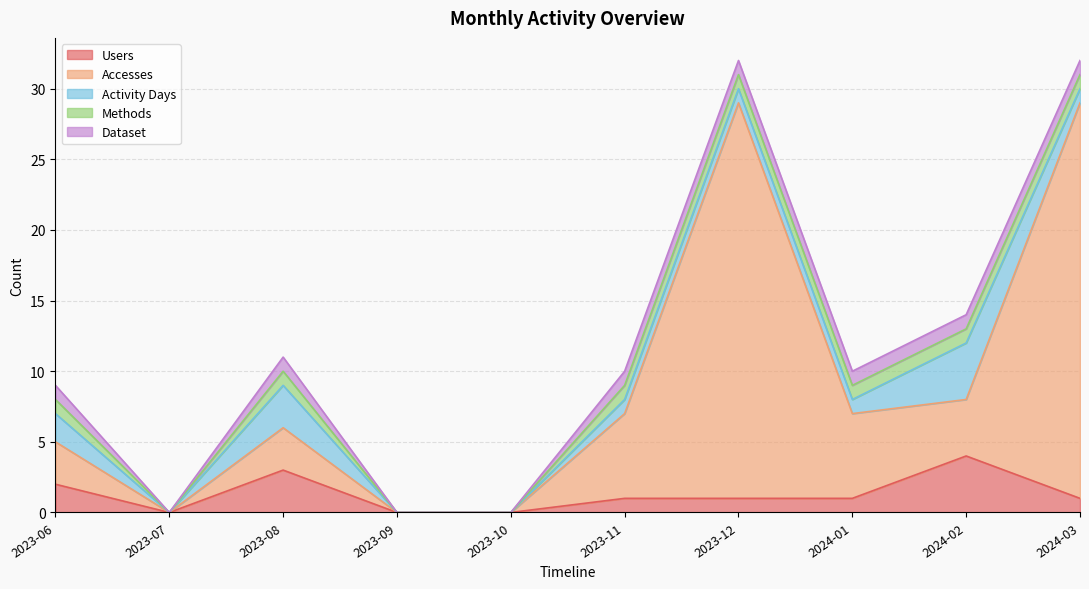

How many positive values does the Methods series have?

7